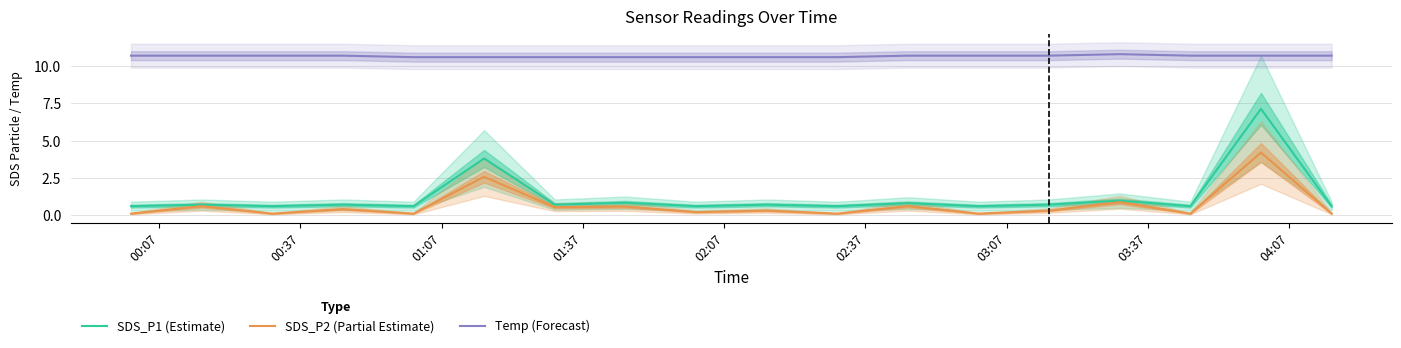

What is the minimum value for SDS_P1 (Estimate)?

0.6